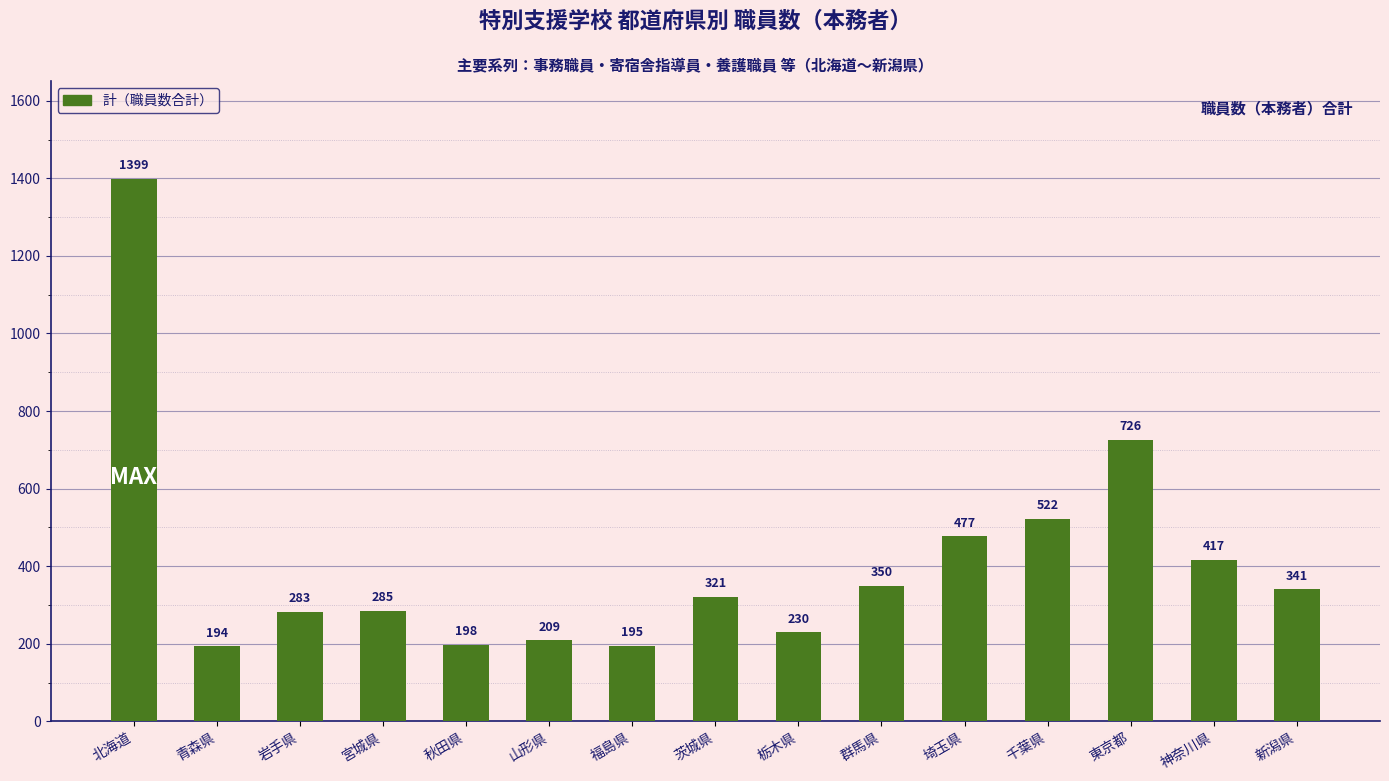

Reading left to right, what are all the values shown in this chart?

北海道=1399	青森県=194	岩手県=283	宮城県=285	秋田県=198	山形県=209	福島県=195	茨城県=321	栃木県=230	群馬県=350	埼玉県=477	千葉県=522	東京都=726	神奈川県=417	新潟県=341